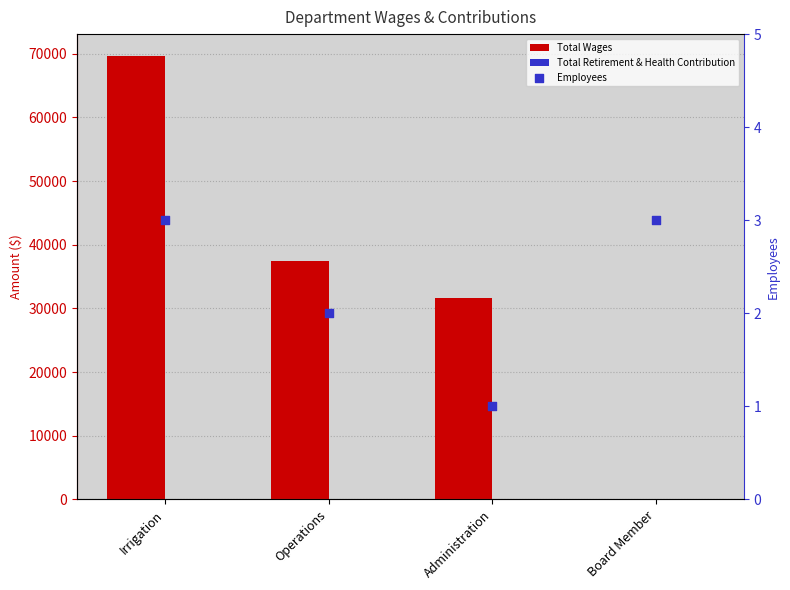

What is the total value across all series at Board Member?

3